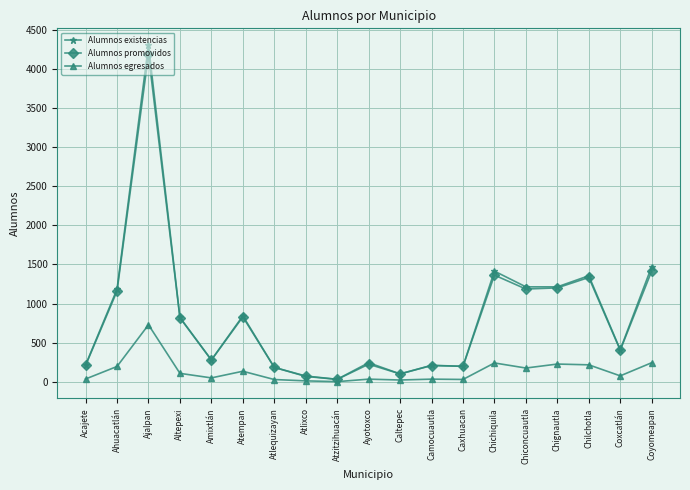

How many categories are shown in the chart?

19